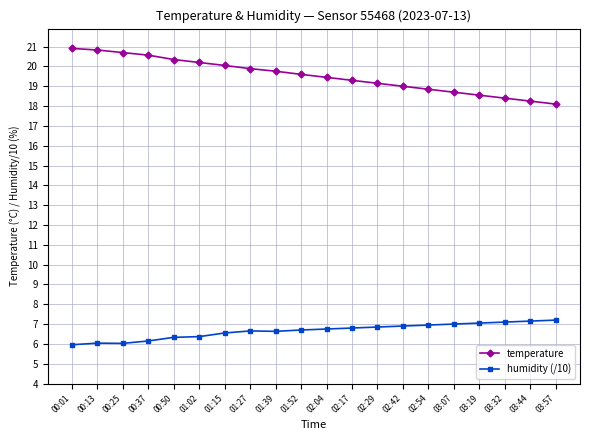

What is the difference between the highest and lowest values at 02:17?

12.5